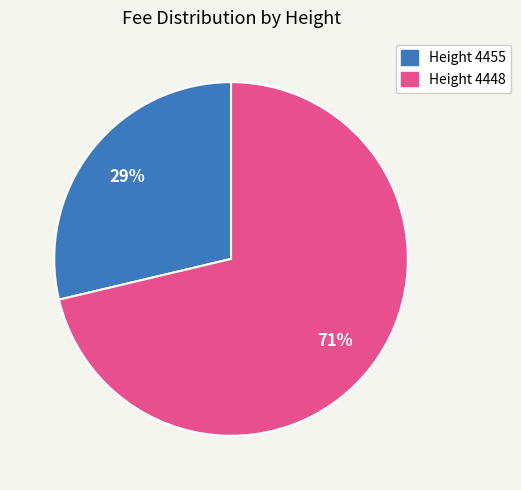

What is the majority slice?

Height 4448